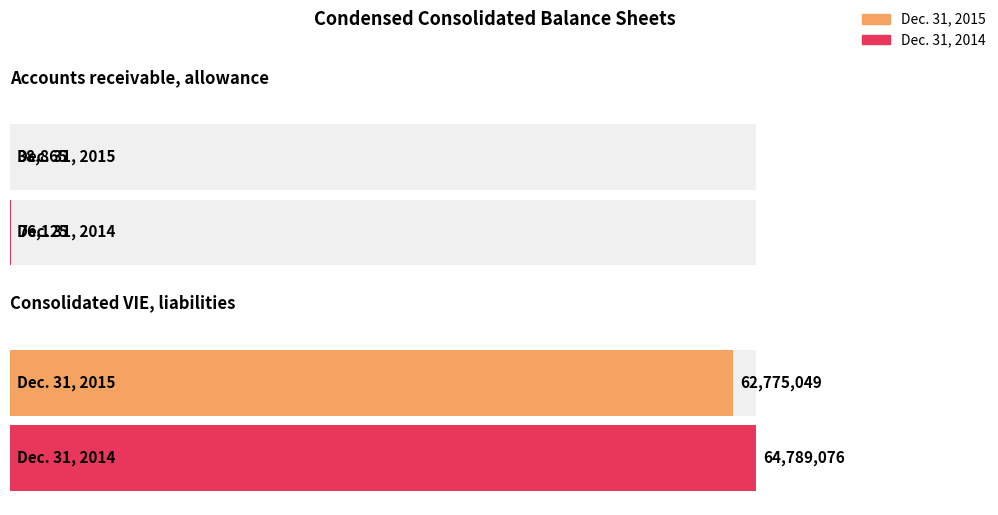

Which series has the widest spread of values?

Dec. 31, 2014